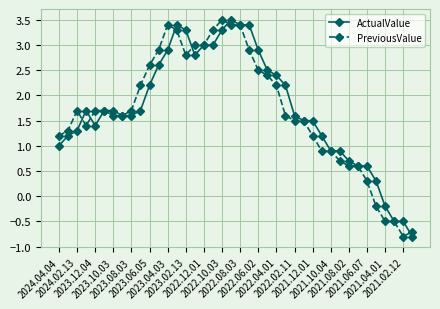

What is the value of the PreviousValue point at the 4th from the left?

1.4